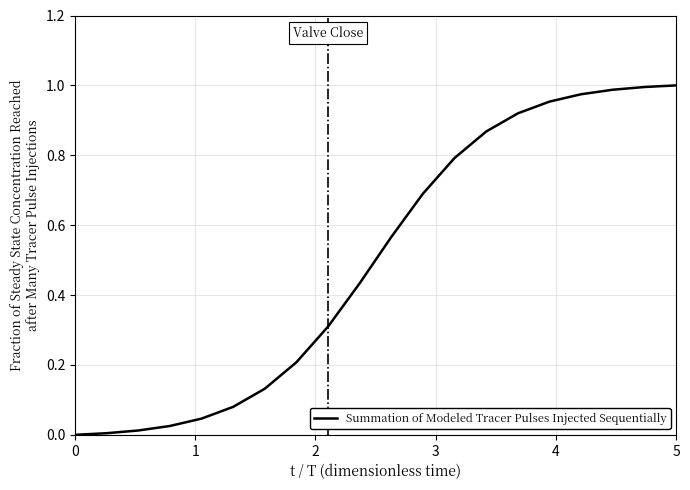

Does the chart have visible grid lines?

Yes